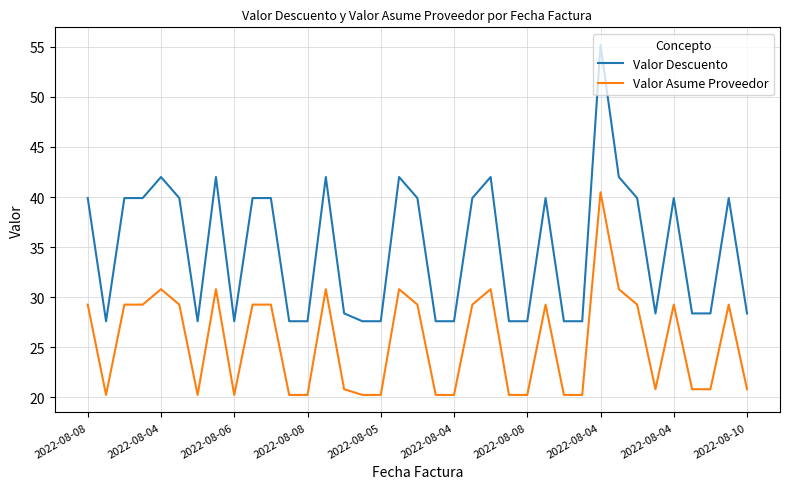

What is the minimum value for Valor Descuento?

27.6